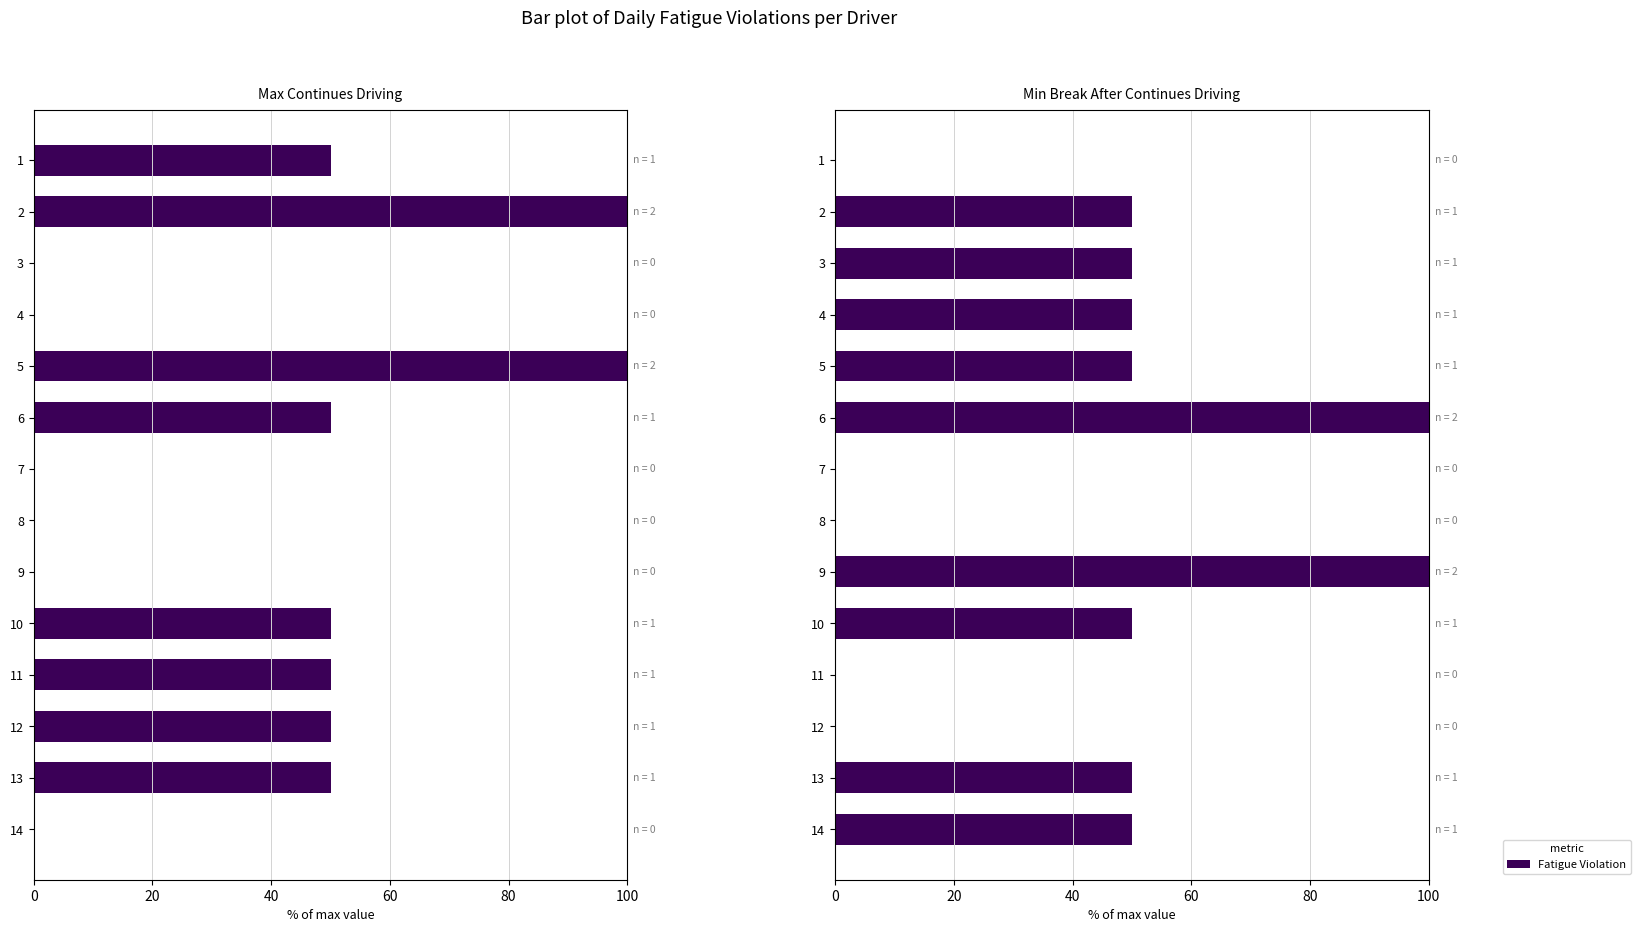

What is the difference between the maximum and minimum values in the Min Break After Continues Driving series?

100